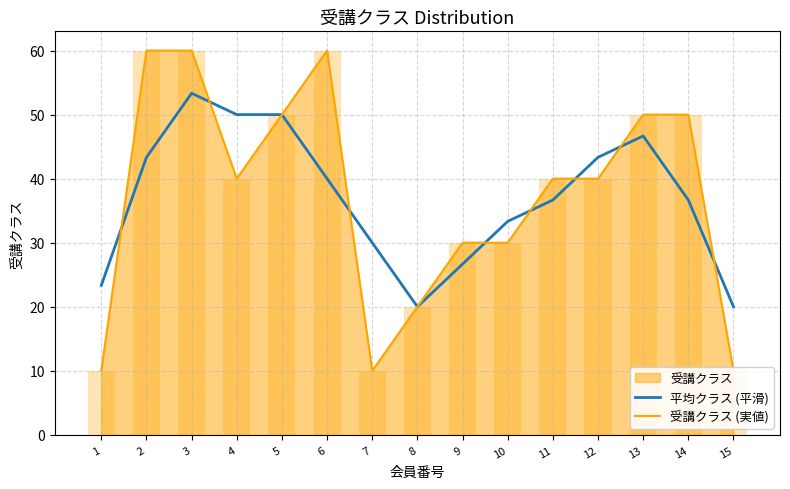

What is the lowest value of the 平均クラス (平滑) series?

20.0